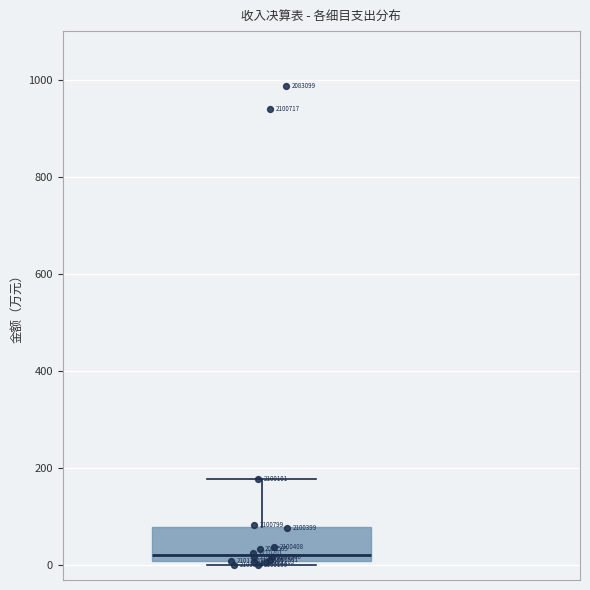

Transcribe this box plot: give where the median line is, the range the box spans, and where the two whiskers end, as read against the y-axis. The values are not printed on the chart, so give them approximately, as read against the axis.

median 20, box 0 to 80, whiskers 0 (just below the box's lower edge) to 180